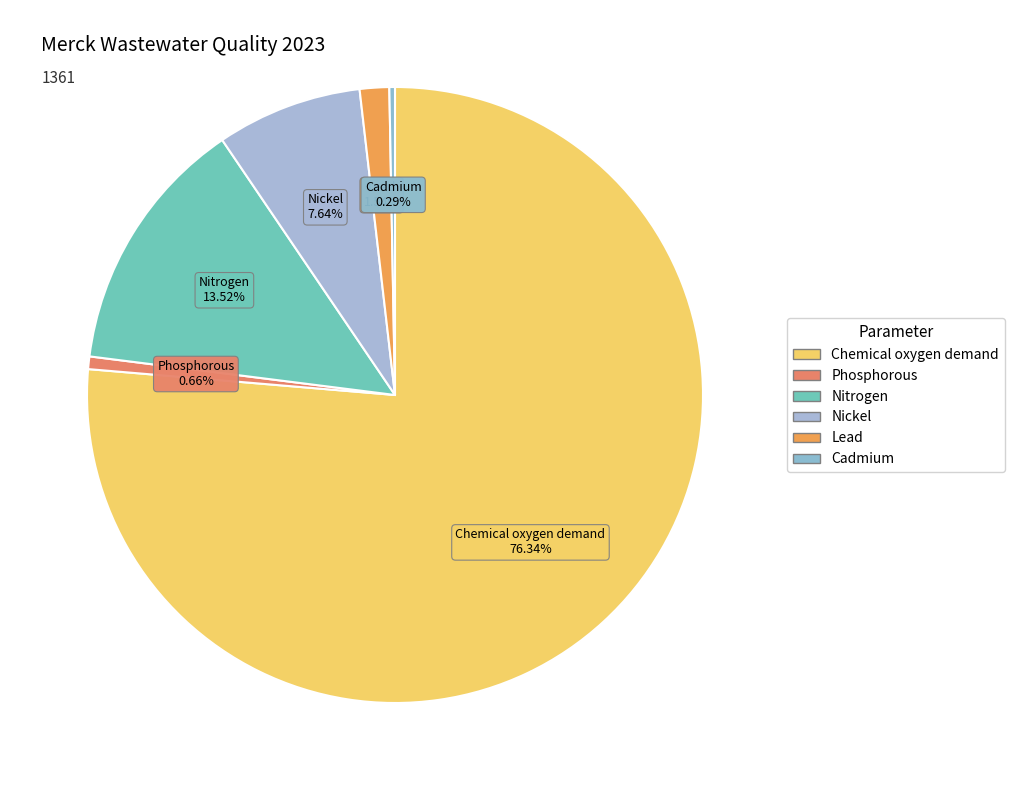

Count the number of slices in the pie.

6